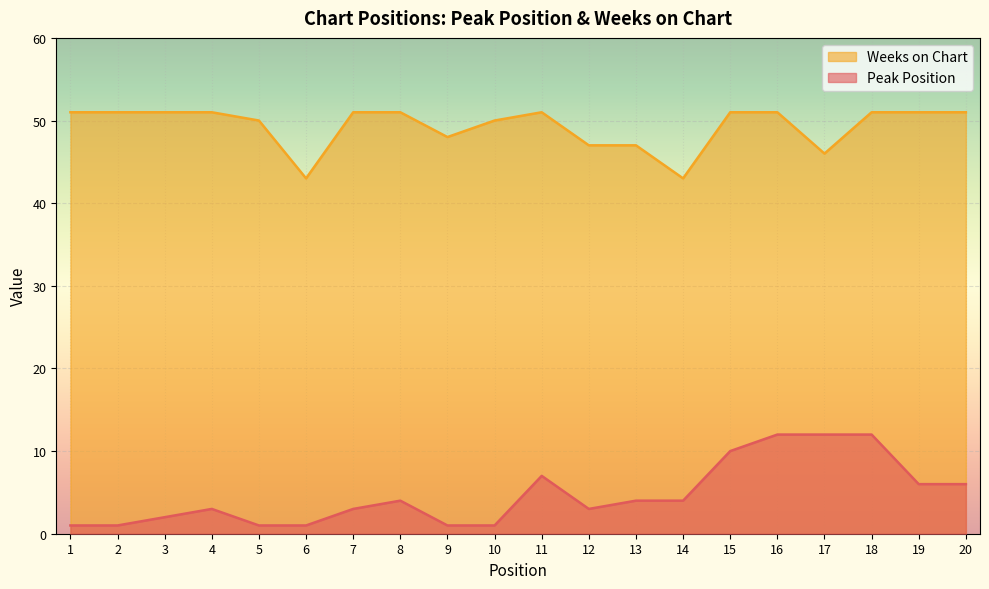

The value of Peak Position at 17 is 3. True or false?

False